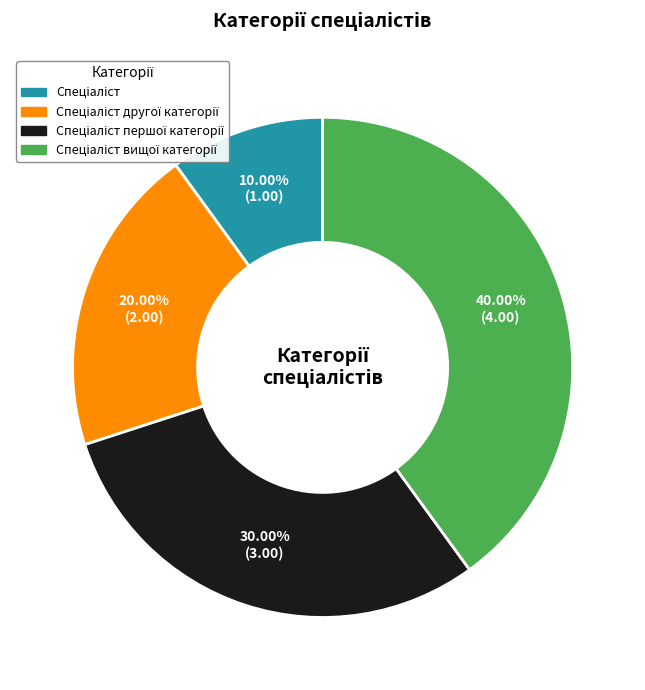

Does any single category account for the majority?

No